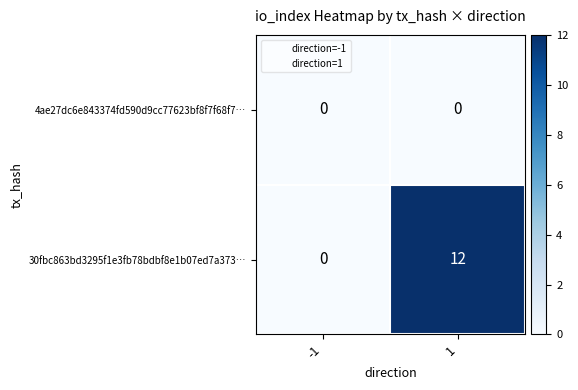

Which series changed the most between -1 and 1?

30fbc863bd3295f1e3fb78bdbf8e1b07ed7a373…